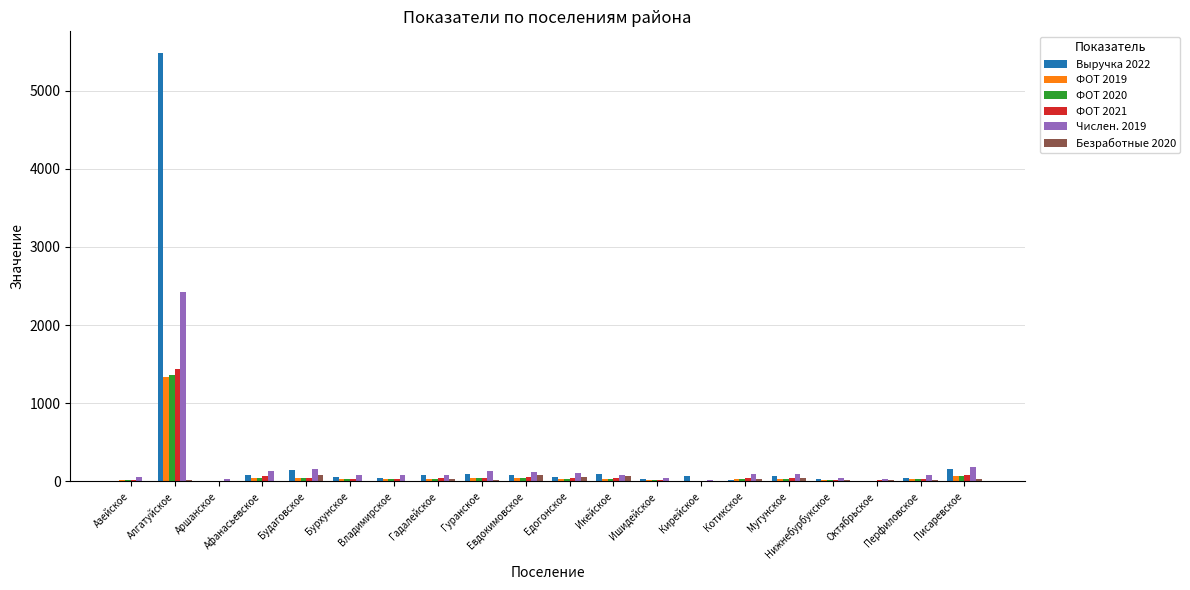

Is the value of Безработные 2020 at Алгатуйское greater than the value of Числен. 2019 at Писаревское?

No